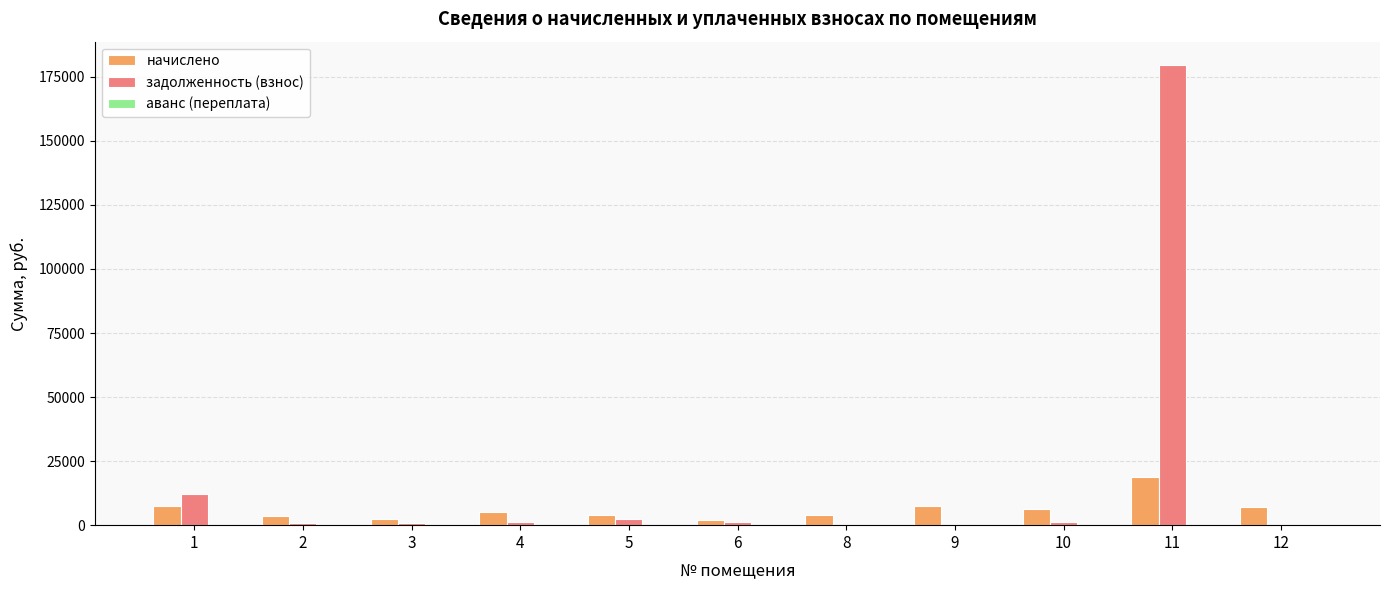

What is the sum of all начислено values?

68227.2